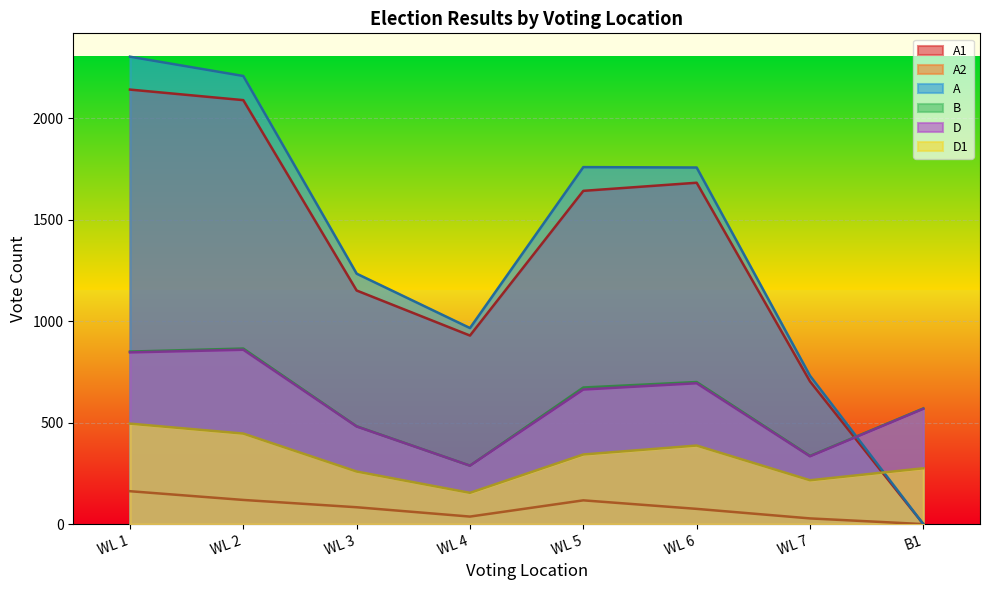

Reading left to right, what are all the values shown in this chart?

A1: 2141	2089	1151	929	1642	1682	703	0
A2: 162	119	83	37	117	75	28	0
A: 2303	2208	1234	966	1759	1757	731	0
B: 850	865	482	288	673	700	336	570
D: 846	859	481	288	663	694	334	568
D1: 495	446	259	154	343	387	216	275